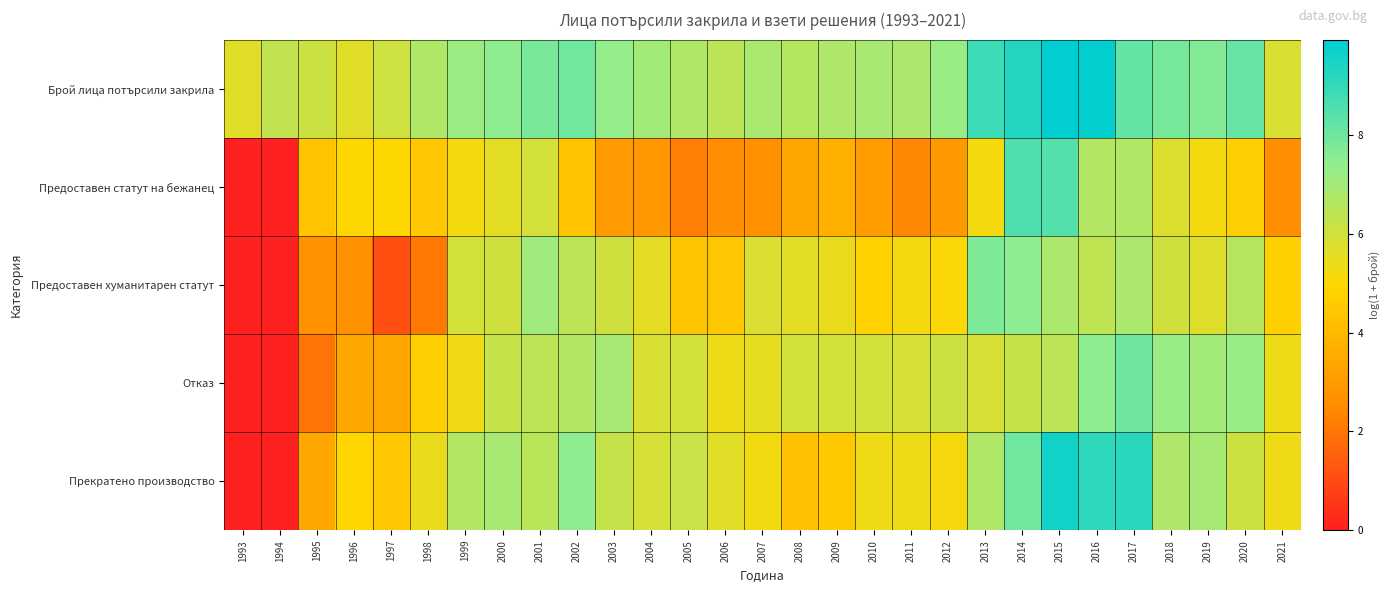

Which has a higher value, 2009 or 1997?

2009